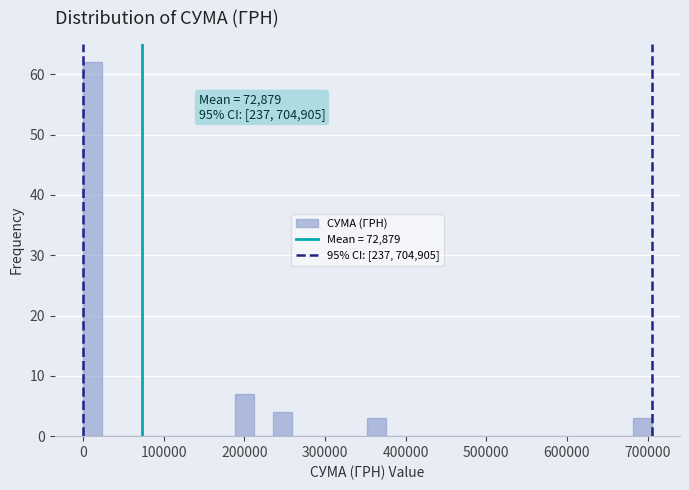

Read against the x-axis, roughly where is the centre of the tallest bar?

10000